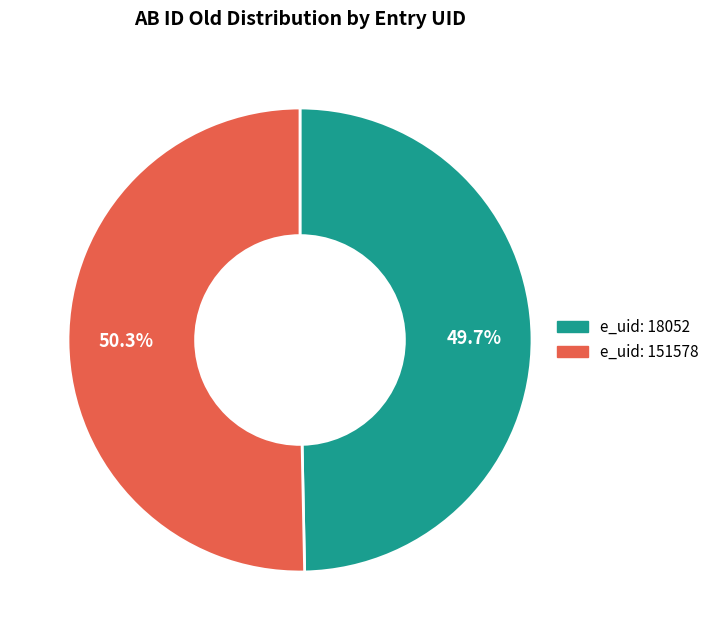

How many segments does this pie chart have?

2